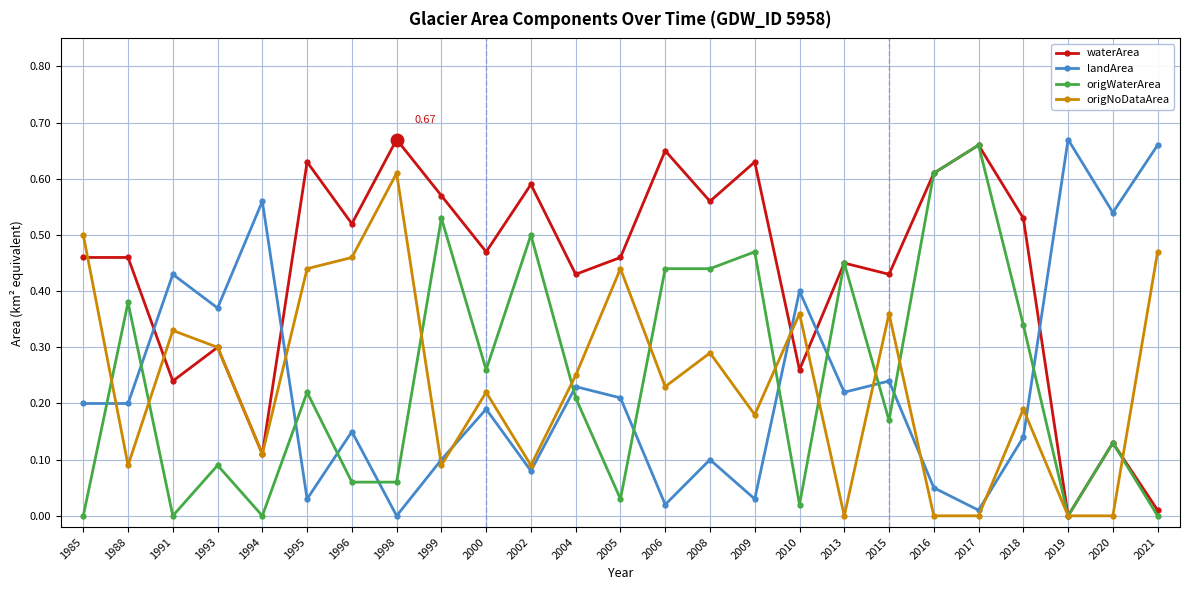

Between which two adjacent categories do origNoDataArea and waterArea first intersect?

1985 and 1988